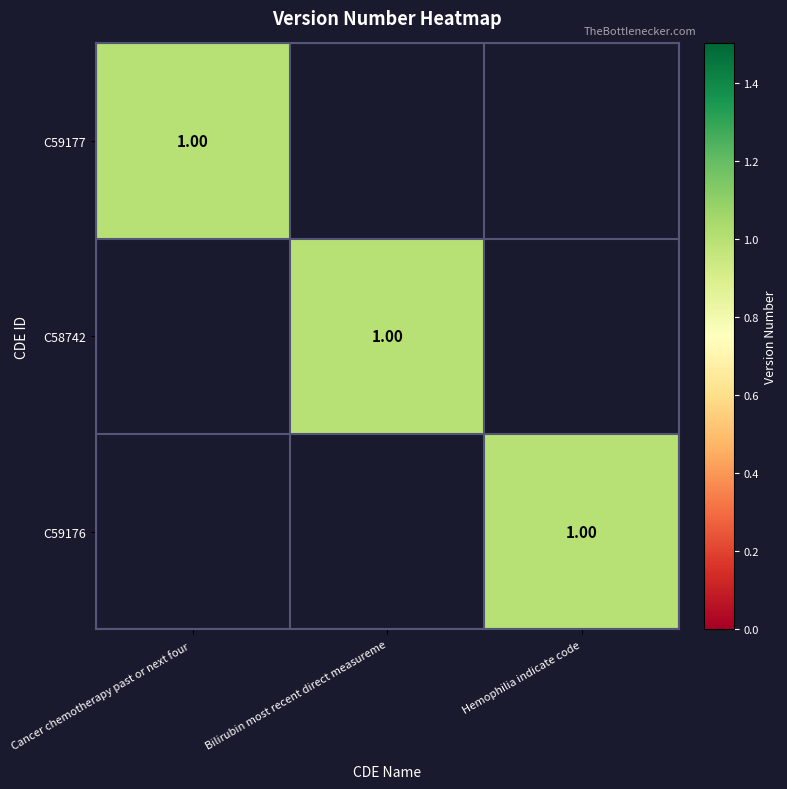

The value of C59176 at C58742 is 0. True or false?

False